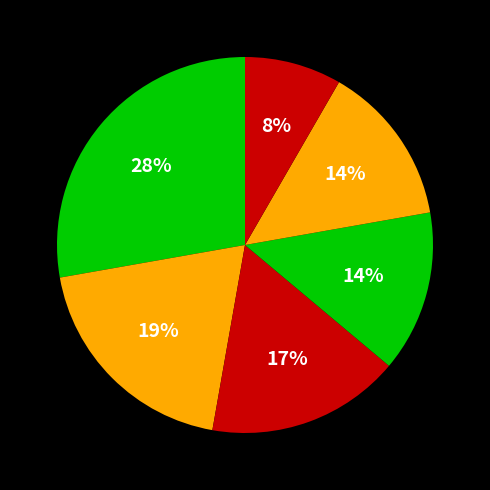

How many segments does this pie chart have?

6